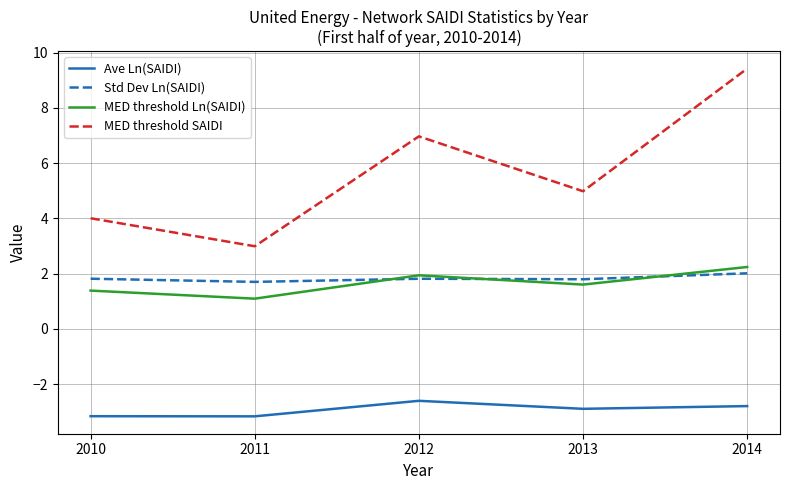

Reading left to right, what are all the values shown in this chart?

Ave Ln(SAIDI): -3.2	-3.2	-2.6	-2.9	-2.8
Std Dev Ln(SAIDI): 1.8	1.7	1.8	1.8	2.0
MED threshold Ln(SAIDI): 1.4	1.1	1.9	1.6	2.2
MED threshold SAIDI: 4.0	3.0	7.0	5.0	9.4